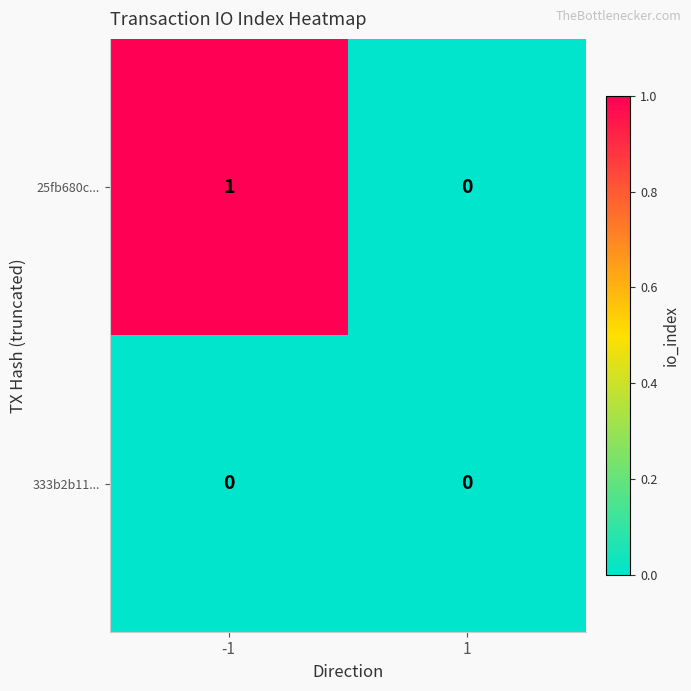

Which series has the widest spread of values?

25fb680c...